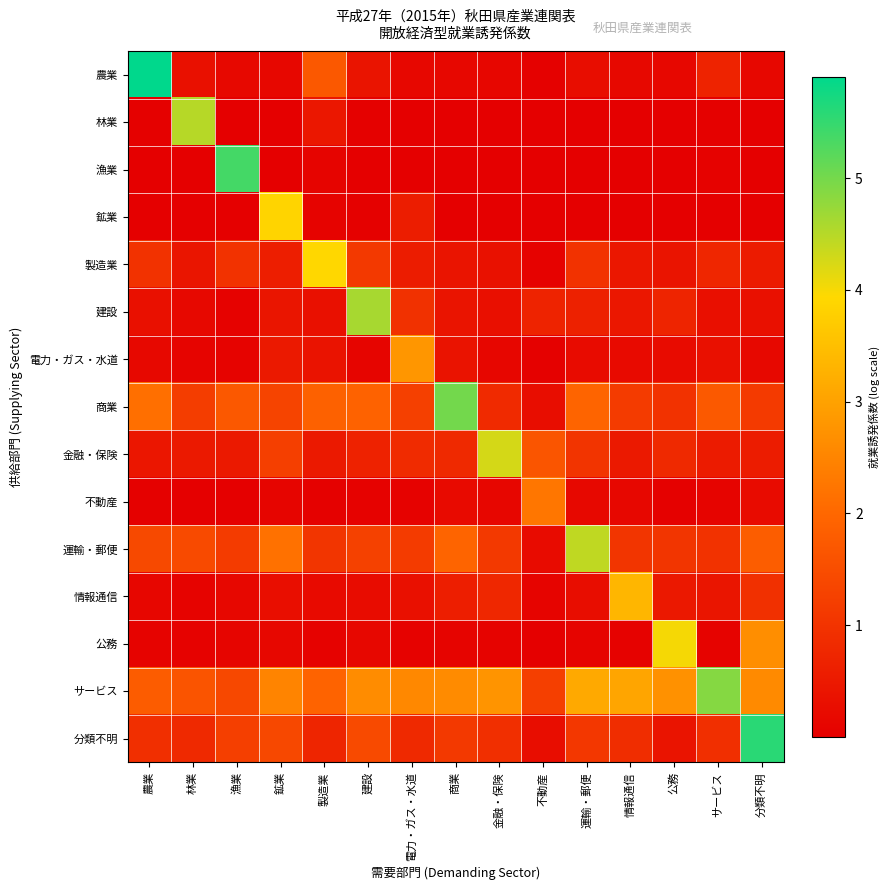

What is the greatest value displayed?

5.9